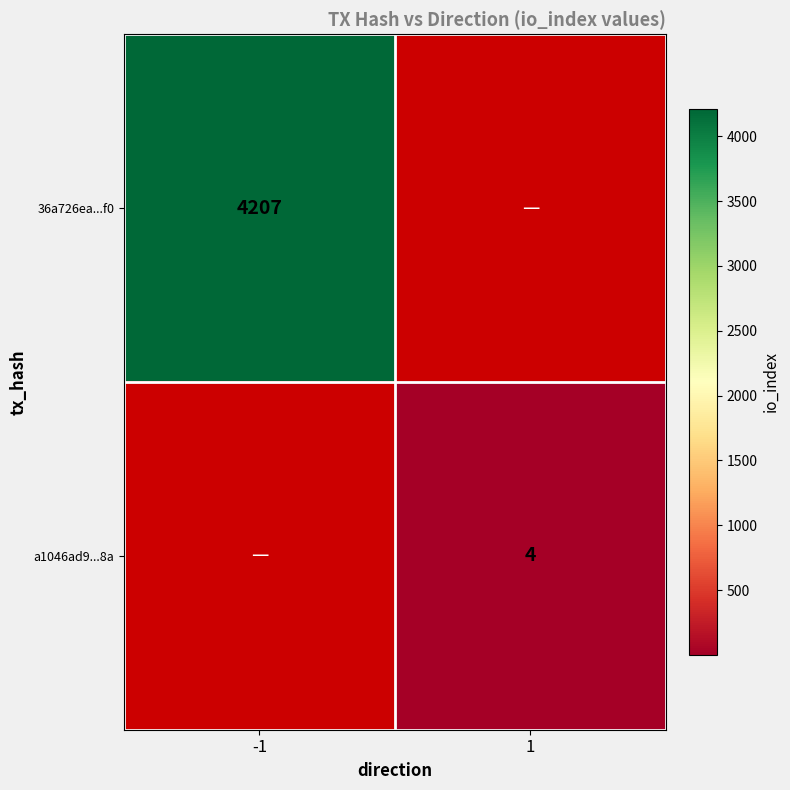

Is it true that a1046ad9...8a equals 4 at 1?

True